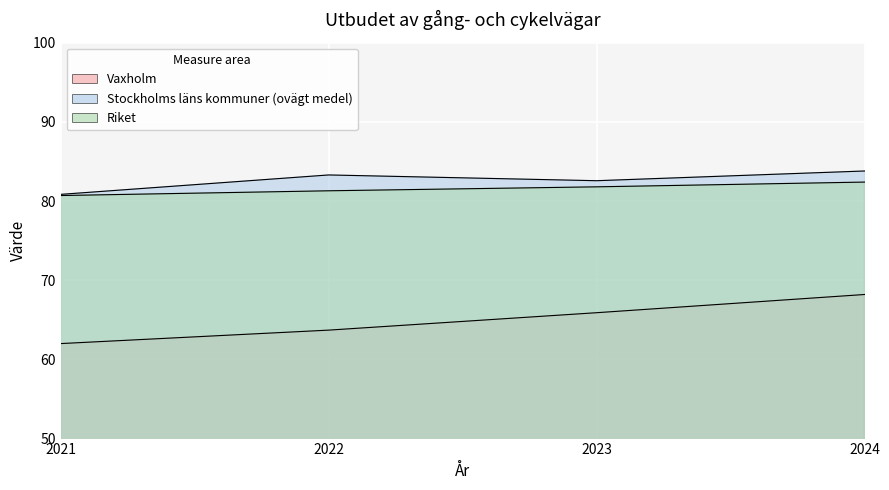

Reading left to right, list all the values displayed in this chart.

Vaxholm: 62.0	63.7	65.9	68.2
Stockholms läns kommuner (ovägt medel): 80.8	83.3	82.6	83.8
Riket: 80.7	81.3	81.8	82.4